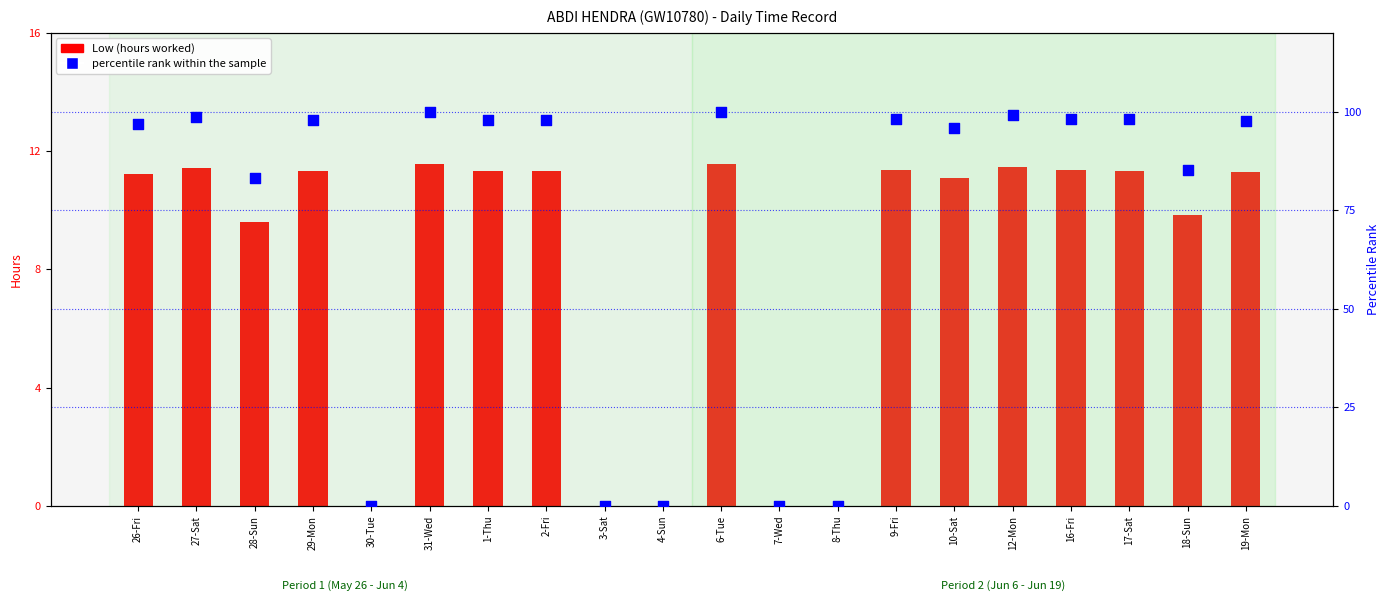

Which series reaches the minimum Y coordinate?

Low (hours worked)